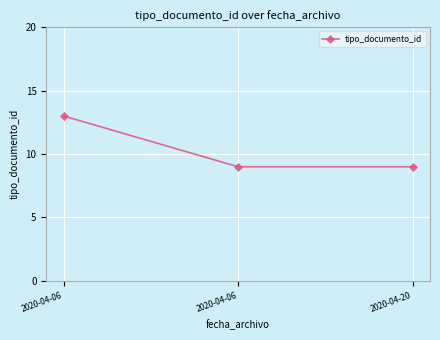

What is the minimum value shown in the chart?

9